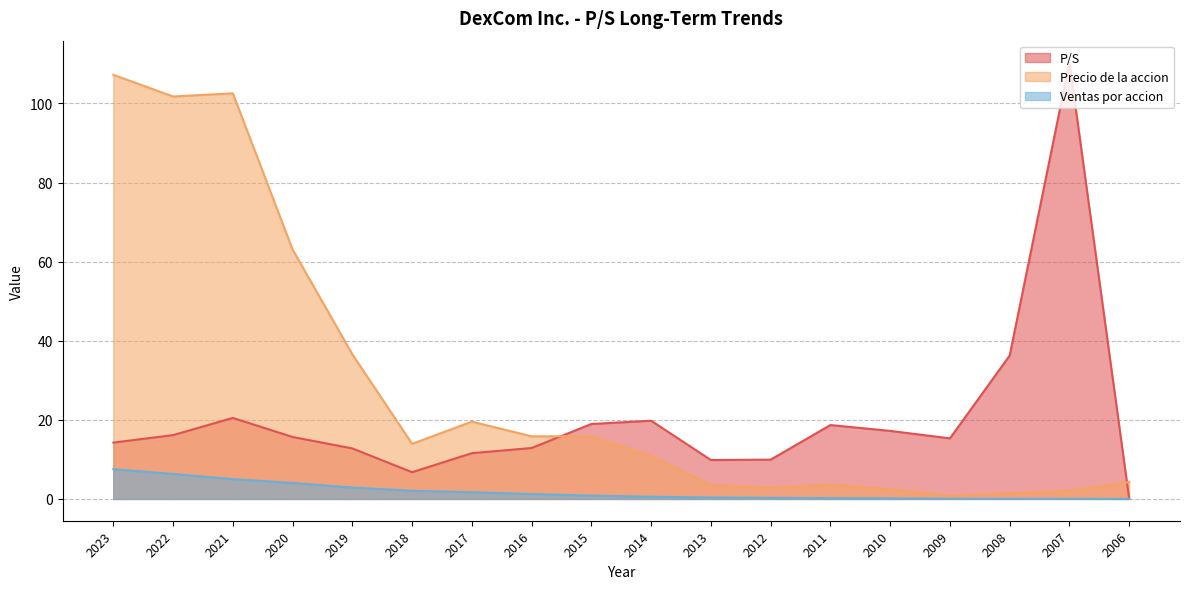

Is the value of P/S at 2015 greater than the value of Precio de la accion at 2016?

Yes